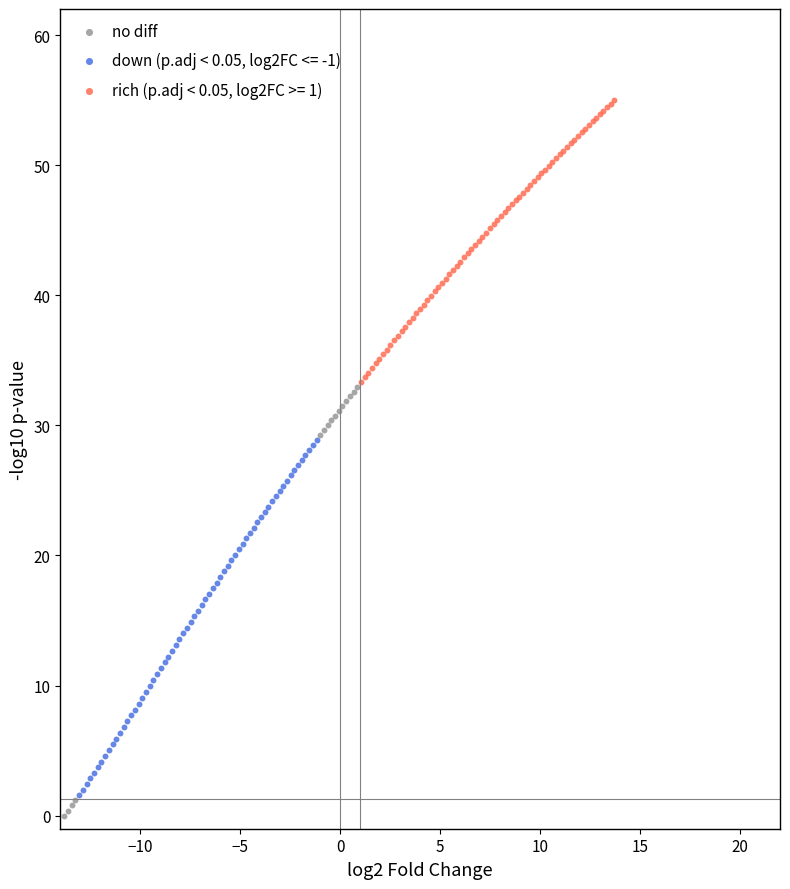

Which series contains the highest Y value?

rich (p.adj < 0.05, log2FC >= 1)